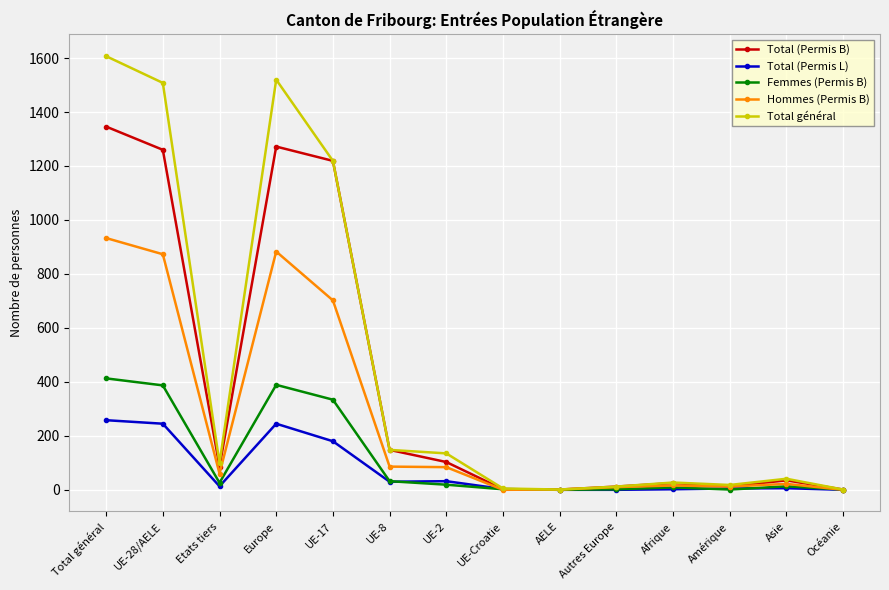

How many lines are shown in the chart?

5